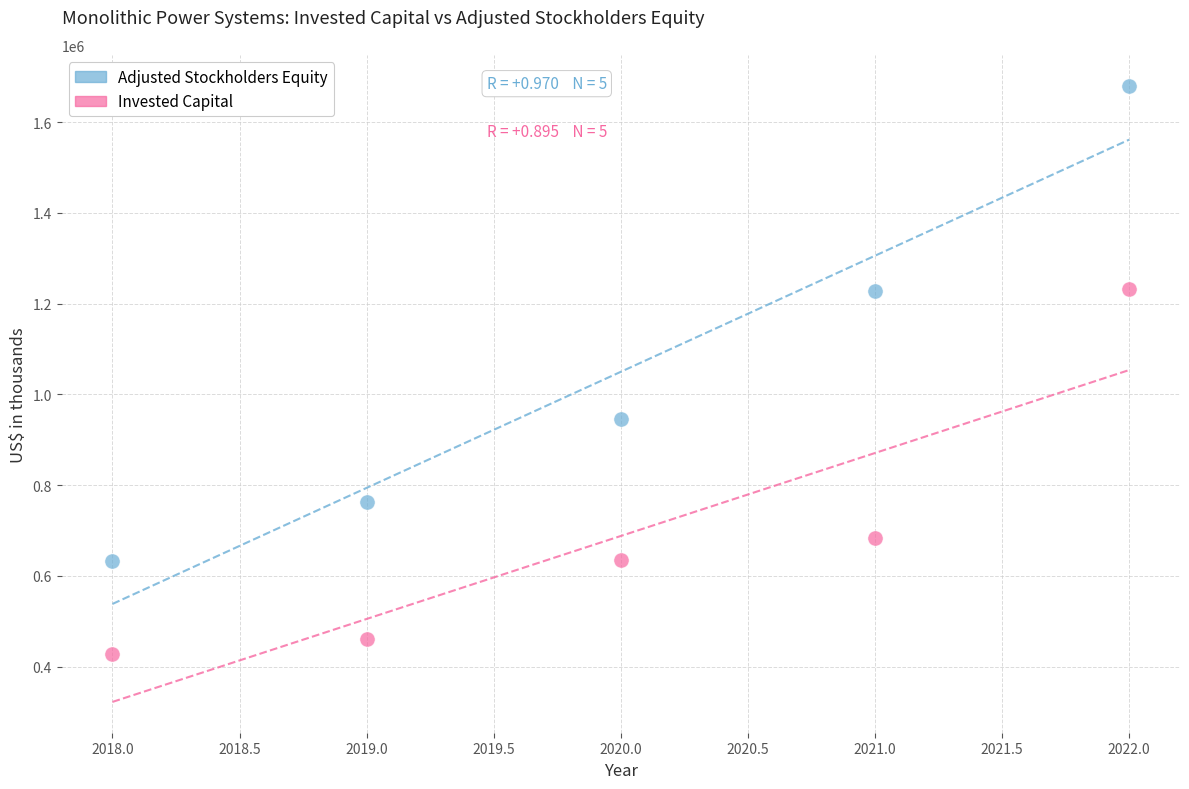

What are all the series names shown in the legend?

Adjusted Stockholders Equity, Invested Capital